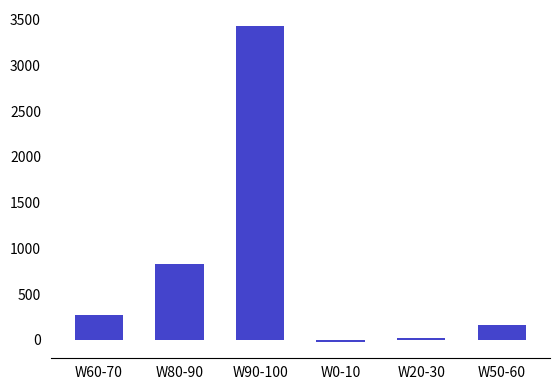

Count the number of categories in the chart.

6